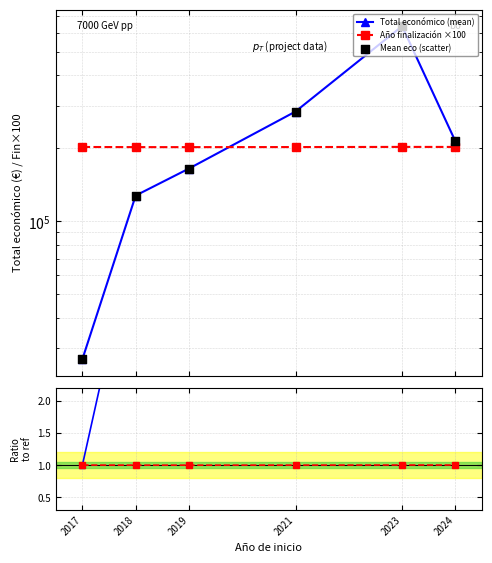

Which series reaches the maximum Y coordinate?

Total económico (mean)